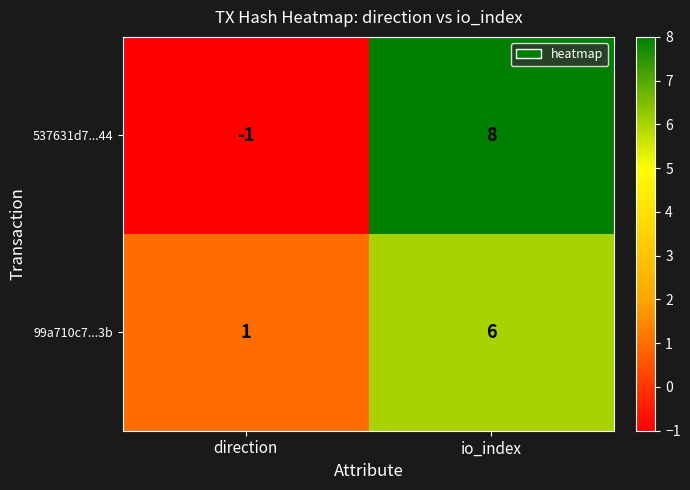

At which category is the sum across all series the highest?

io_index